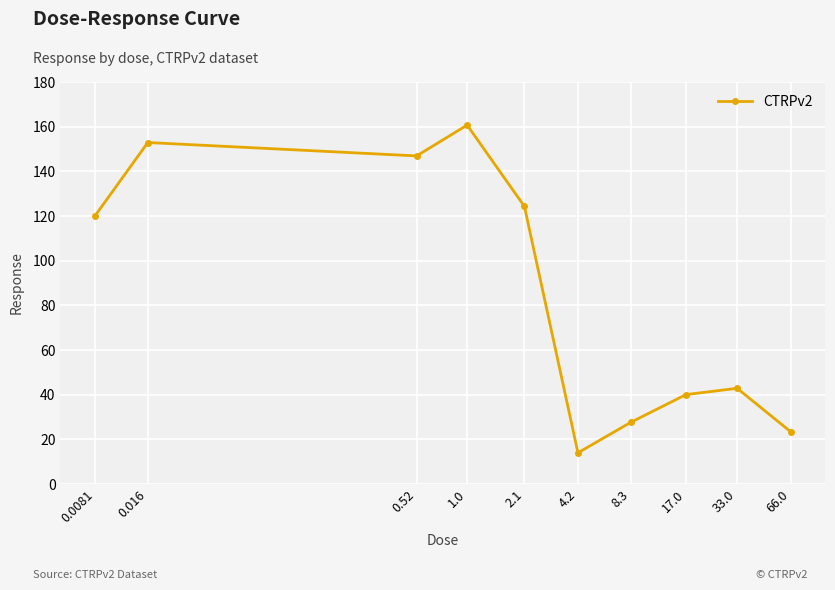

How many interior local peaks (higher than both neighbors) does the data have?

3